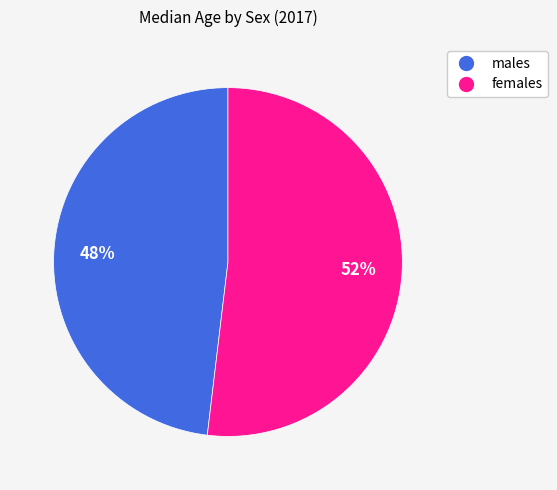

Which slice is the largest?

females